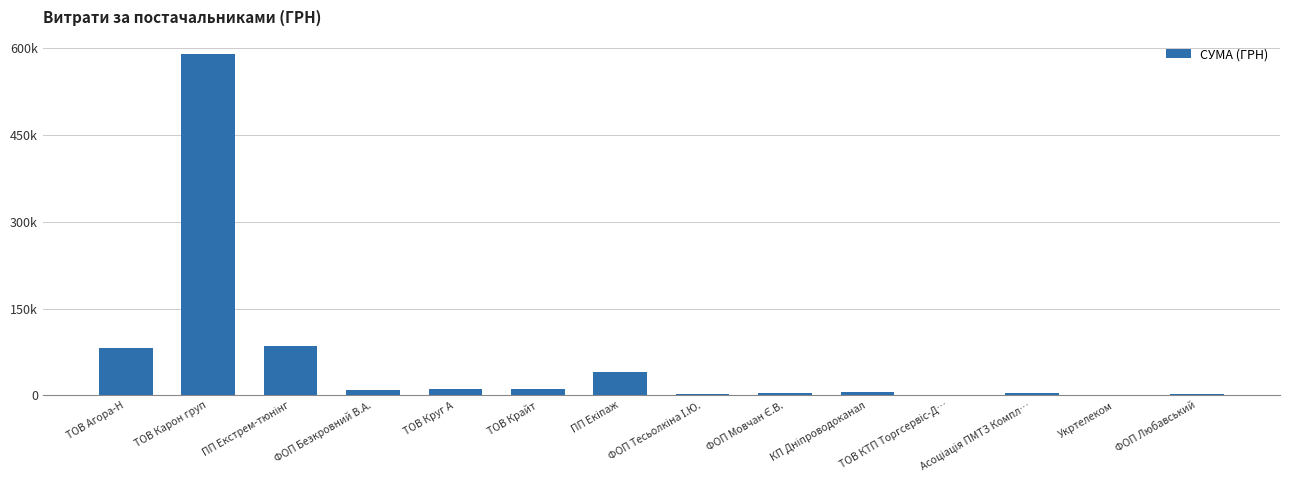

Are the bars horizontal?

No